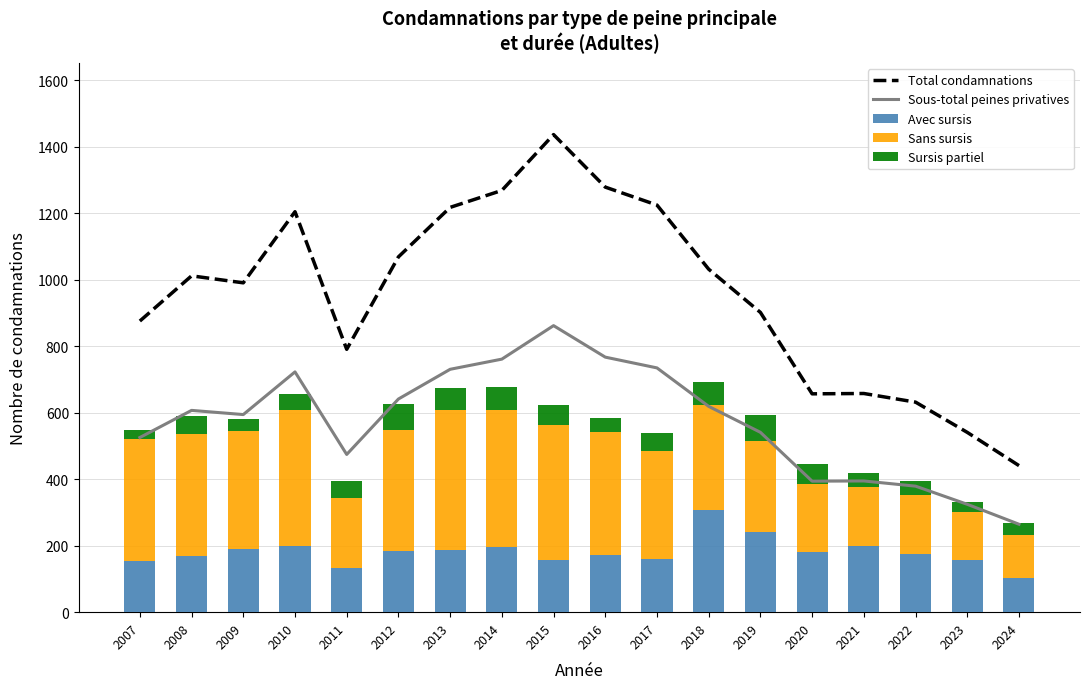

How many values in the Total condamnations series are below 1012?

9